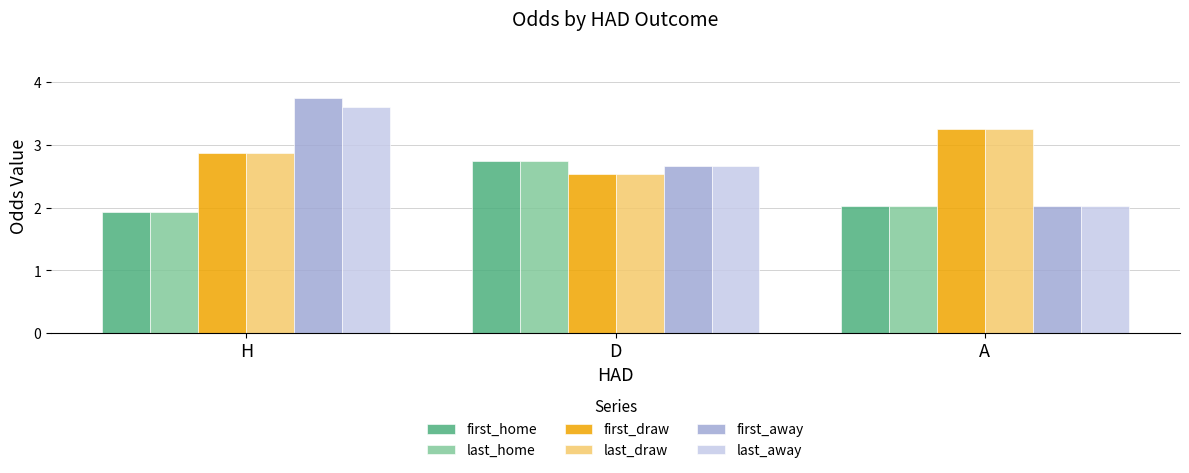

The first_draw series shows 1.9 at H. True or false?

False